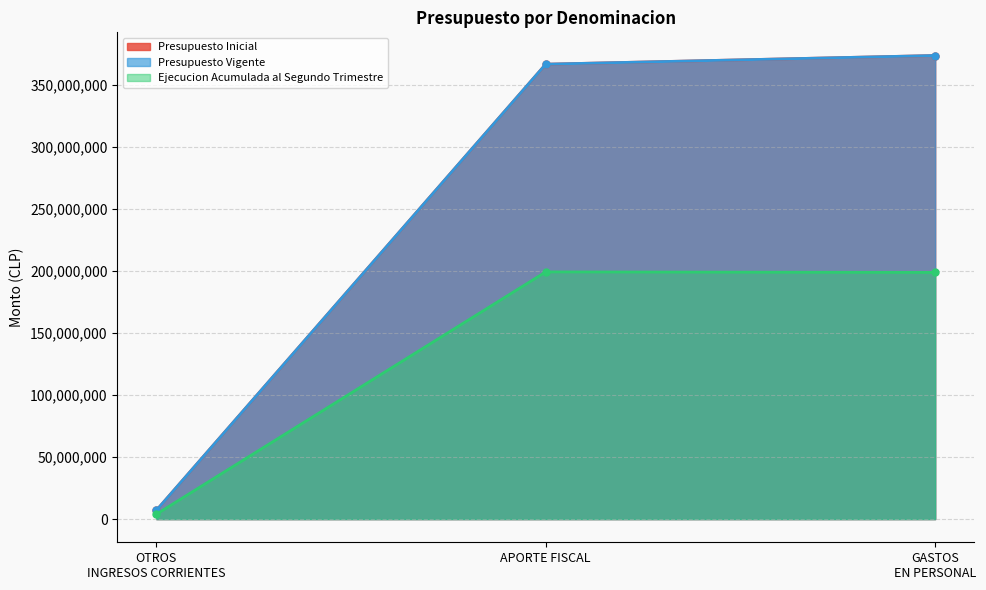

Rank the series at APORTE FISCAL from lowest to highest value.

Ejecucion Acumulada al Segundo Trimestre, Presupuesto Inicial, Presupuesto Vigente